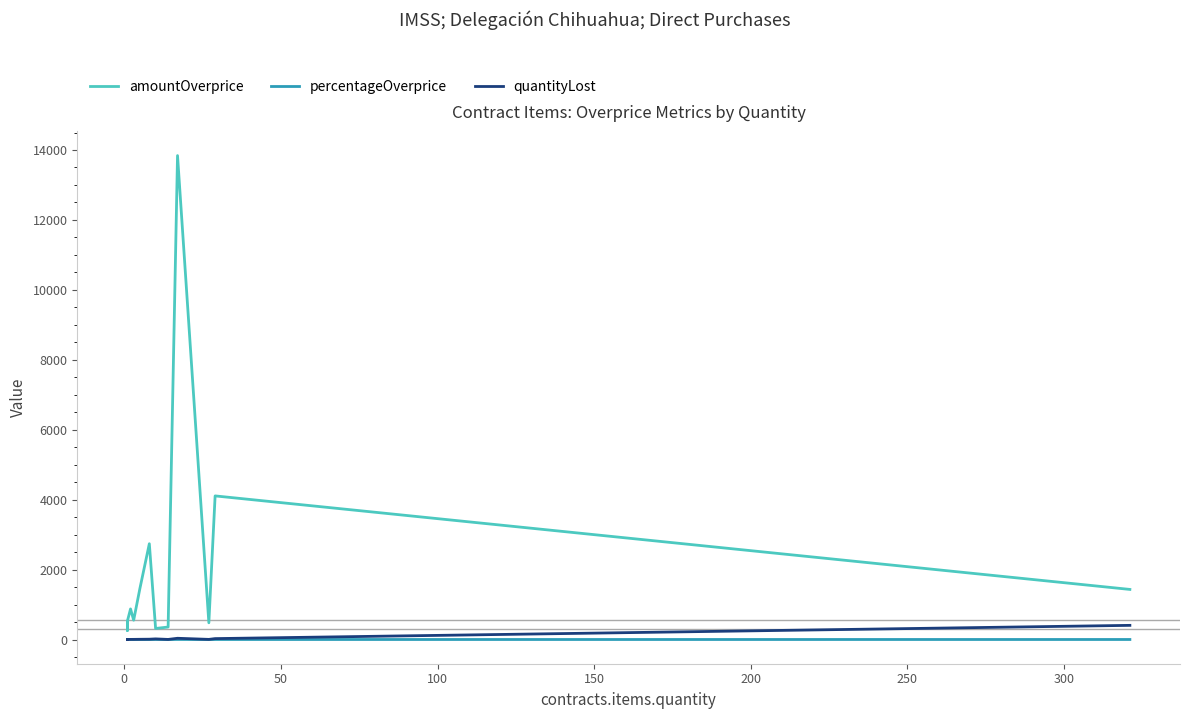

True or false: percentageOverprice and quantityLost intersect in this chart.

False